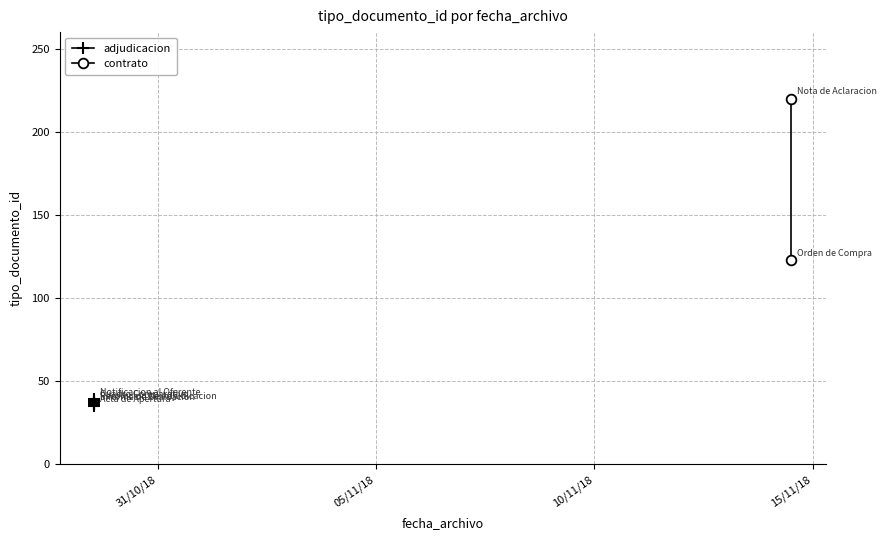

What is the label of the 2nd point from the left?

2018-10-29 12:57:31